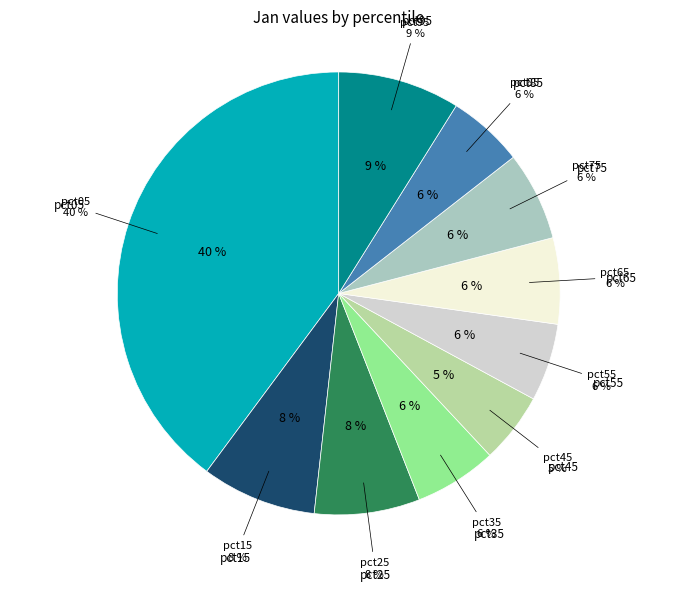

To the nearest percent, what is the difference between the largest and smallest slice percentages?

35%